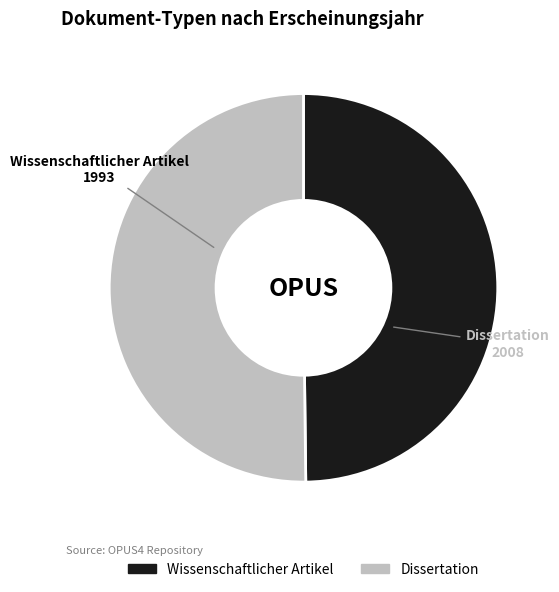

Is it true that Dissertation is 60% of the pie?

False